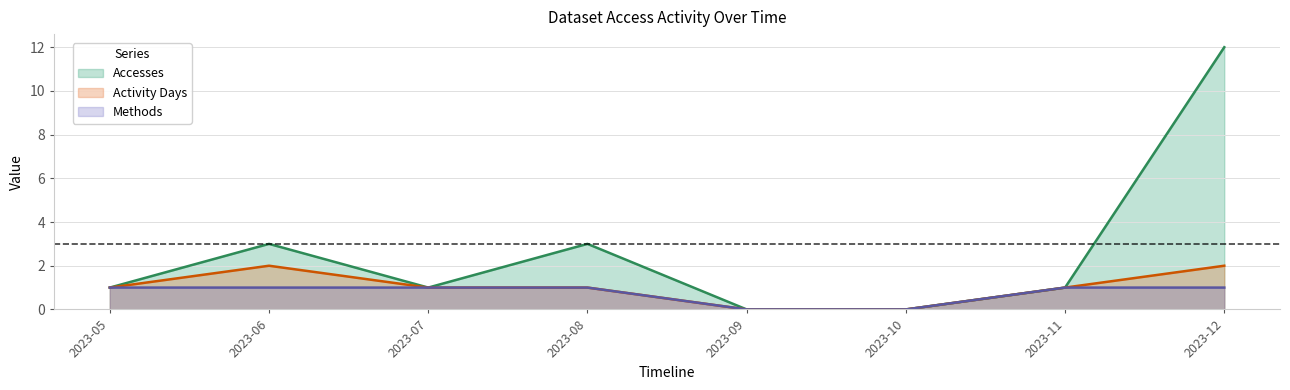

Is the value of Accesses at 2023-12 greater than the value of Methods at 2023-11?

Yes